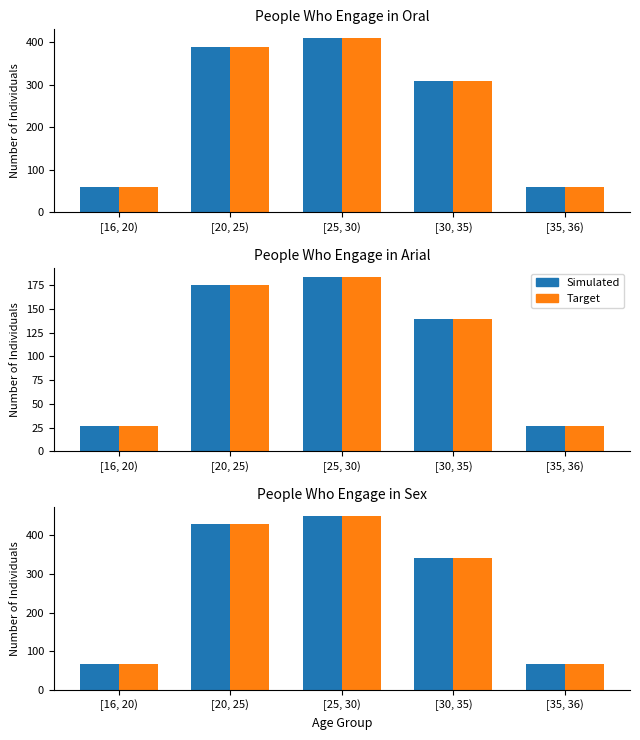

Between [20, 25) and [30, 35), which is larger?

[20, 25)